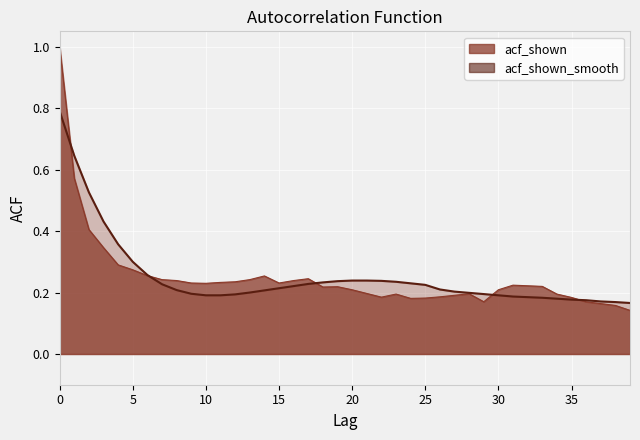

Is it true that the value at 28 is 0.1?

False